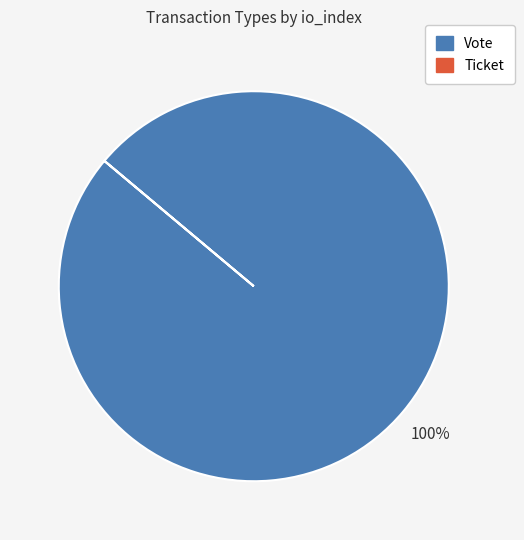

To the nearest percent, what is the difference between the largest and smallest slice percentages?

100%